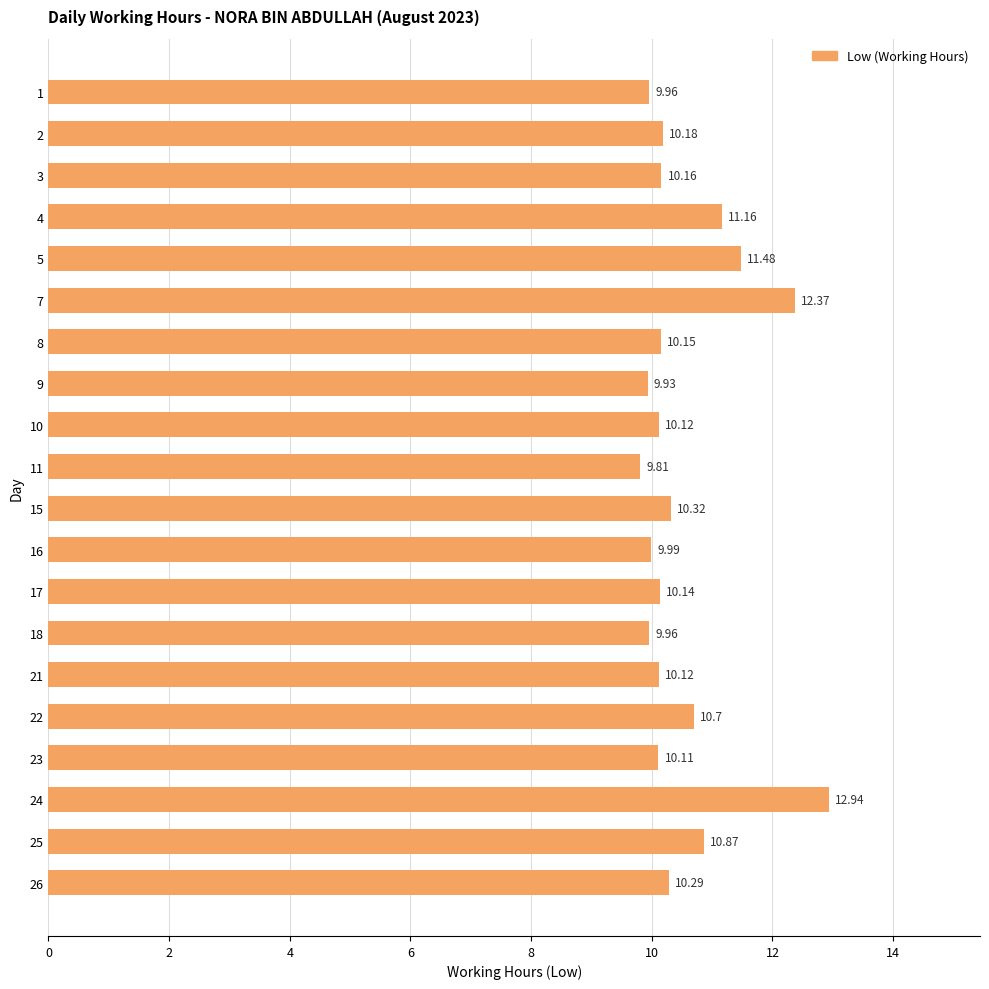

Which category has the highest value across all series?

24